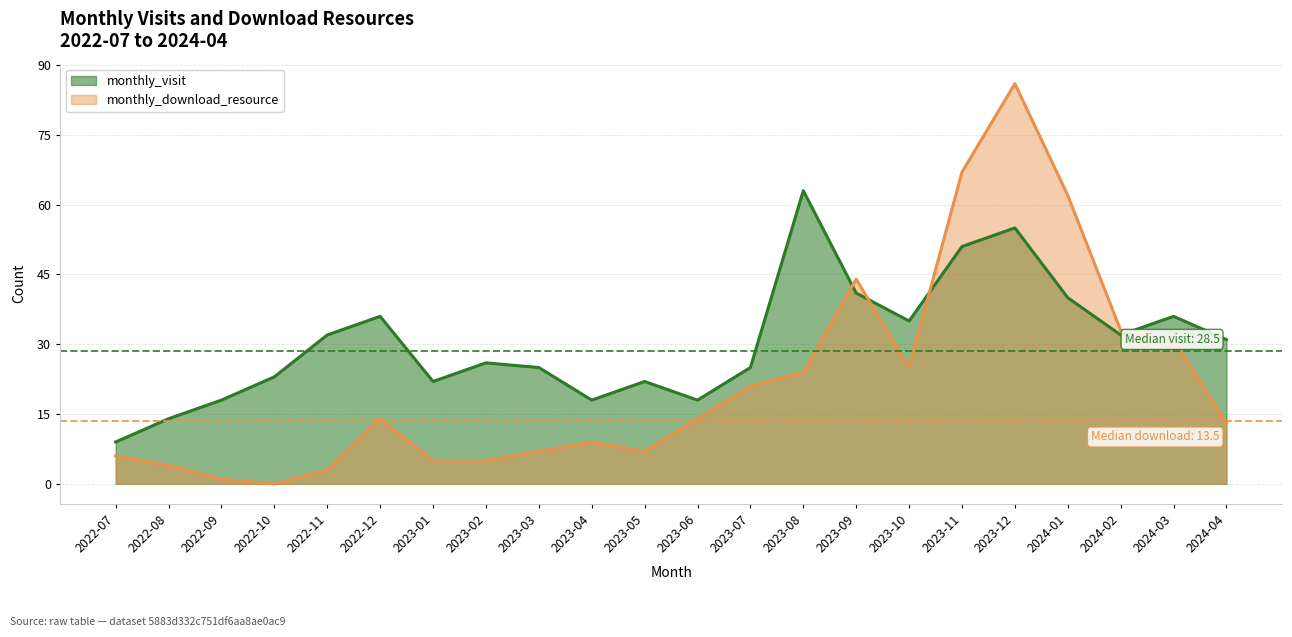

True or false: monthly_download_resource has a value of 1 at 2022-11.

False